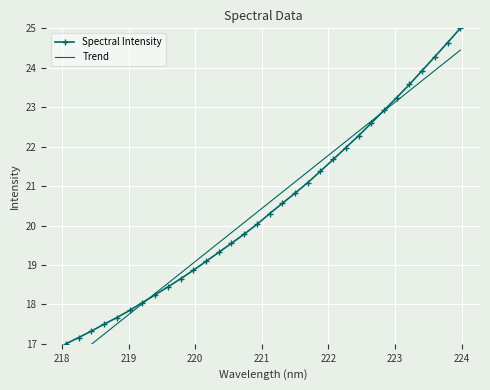

What is the highest value of the Spectral Intensity series?

25.0